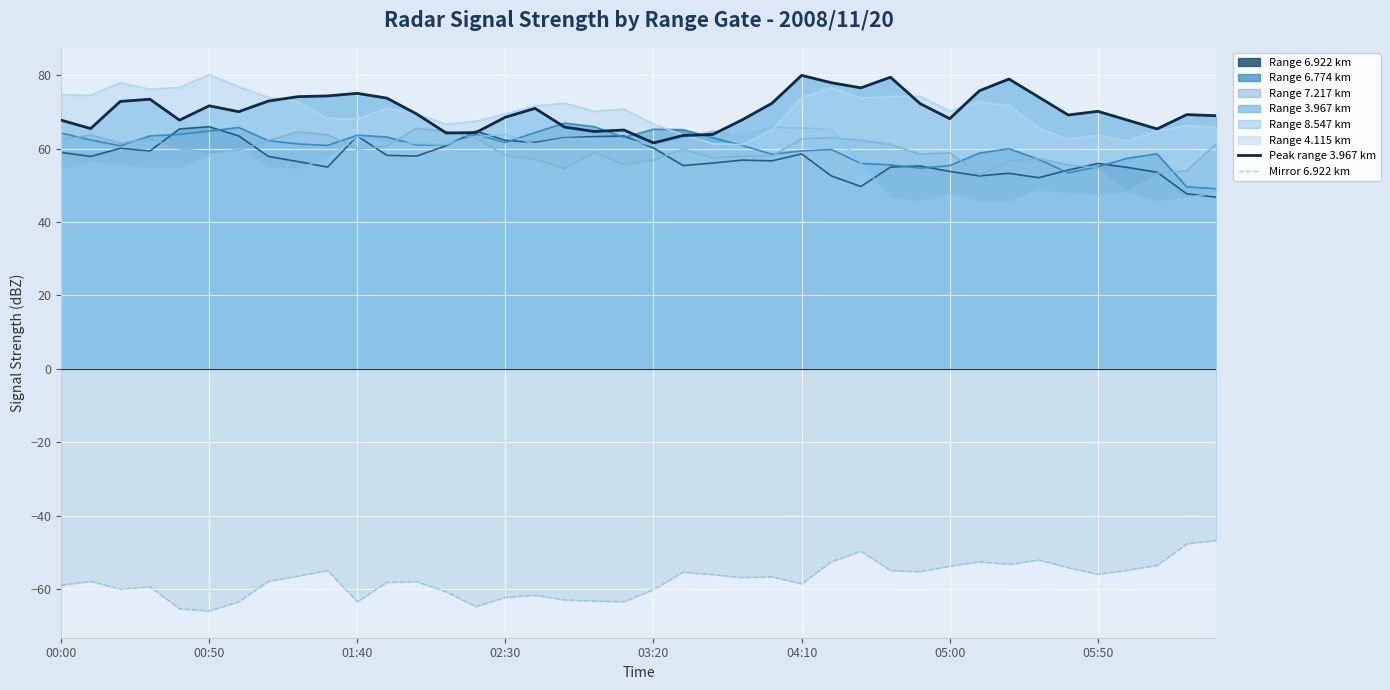

True or false: Peak range 3.967 km and Mirror 6.922 km intersect in this chart.

False